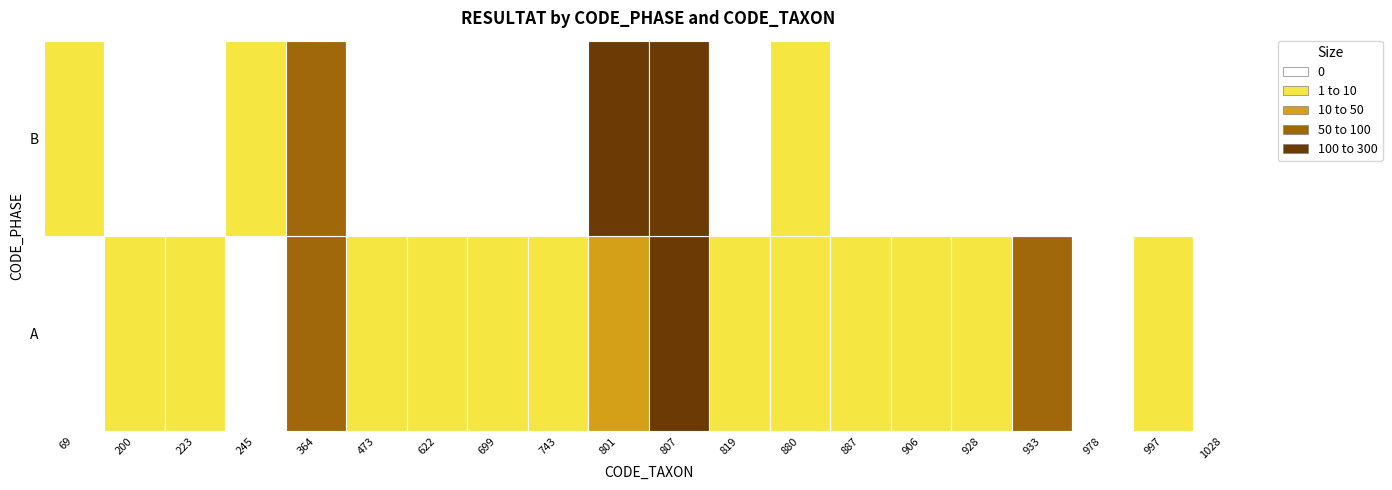

Reading left to right, extract all data points from this chart.

A: 0	1	1	0	53	1	1	1	1	27	280	3	3	1	3	1	50	0	1	0
B: 1	0	0	1	80	0	0	0	0	110	180	0	2	0	0	0	0	0	0	0